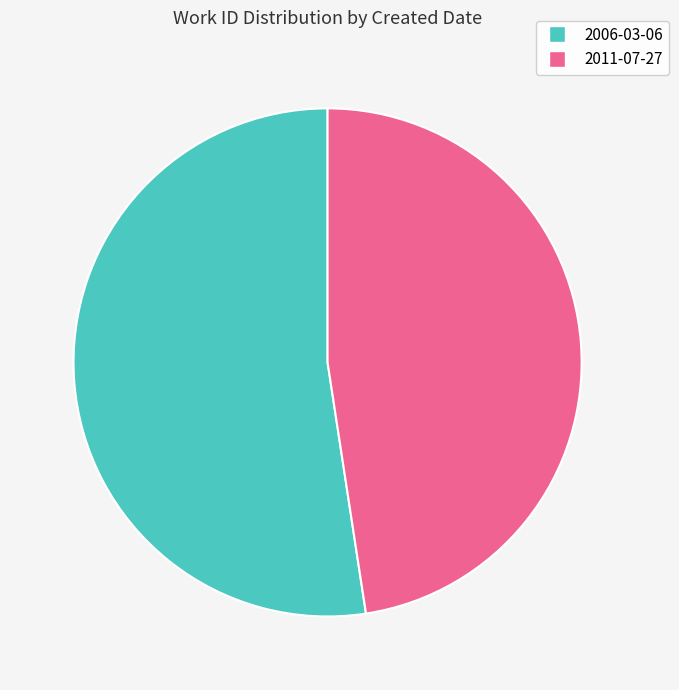

Rank the categories by value from highest to lowest.

2006-03-06, 2011-07-27